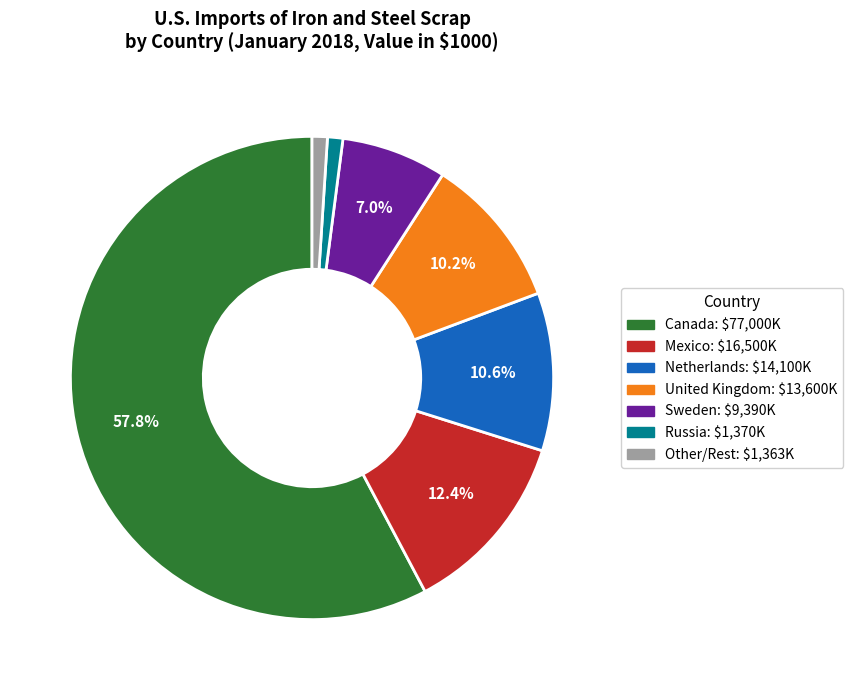

How many slices are in this pie chart?

7